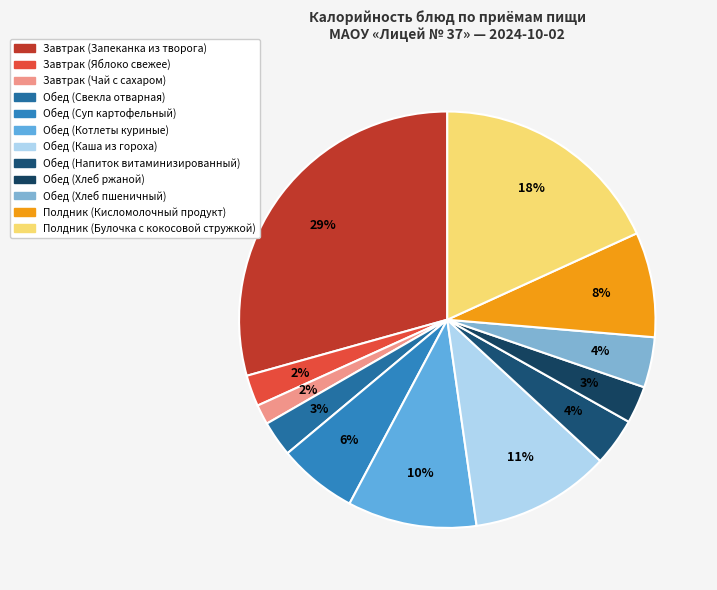

What is the change in value from Завтрак (Запеканка из творога) to Завтрак (Чай с сахаром)?

-538.5